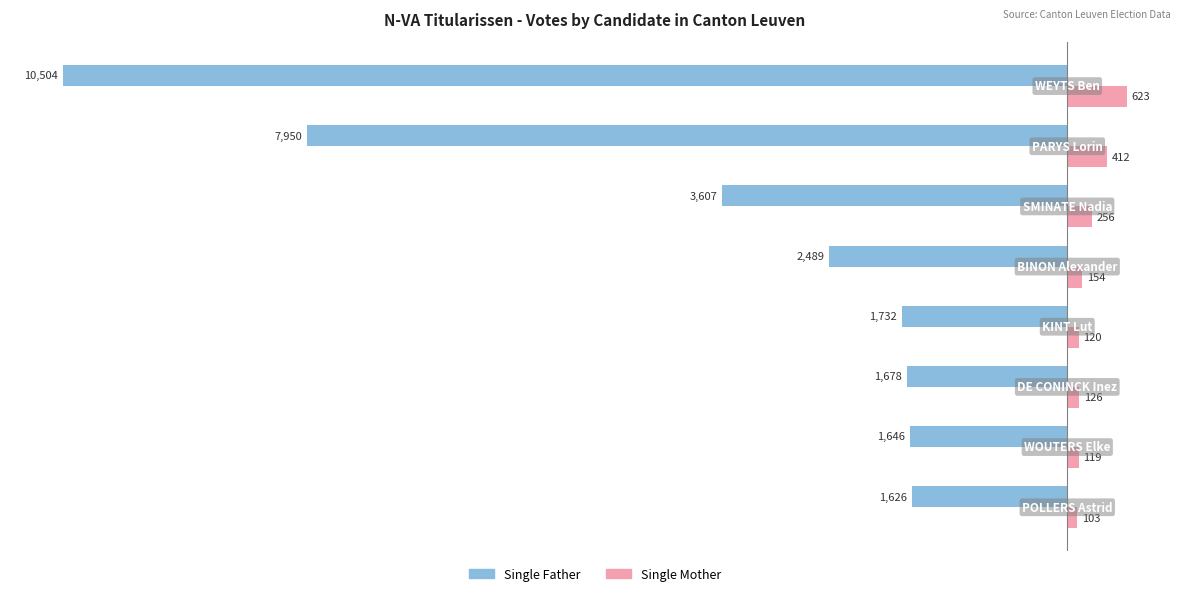

What is the greatest value displayed?

623